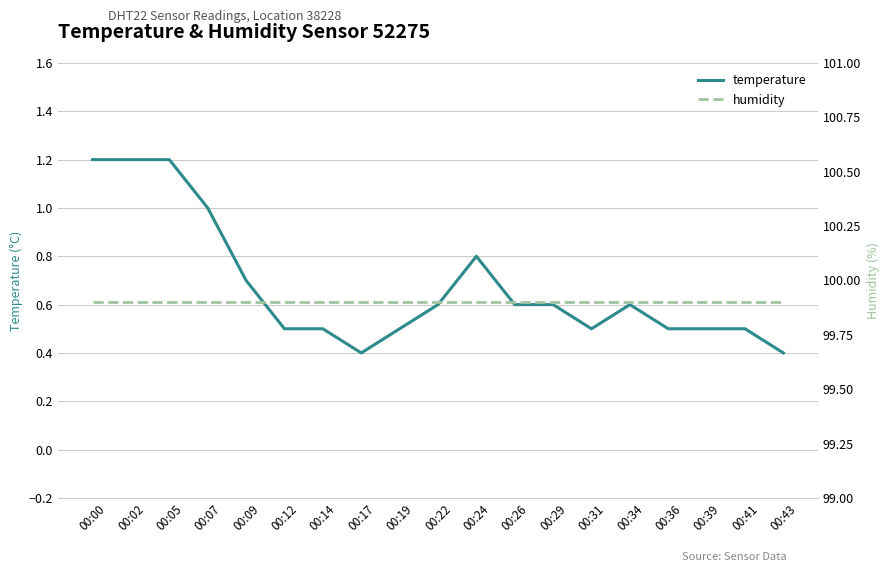

What is the highest value of the humidity series?

99.9